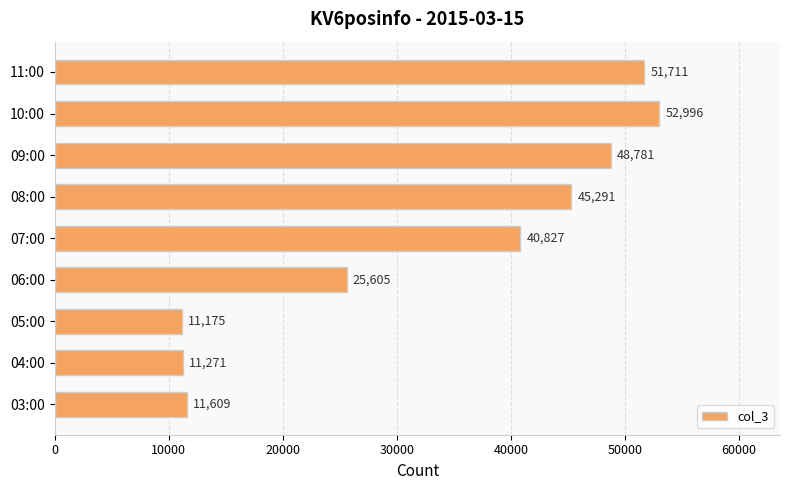

Is it true that the value at 11:00 is 51711?

True